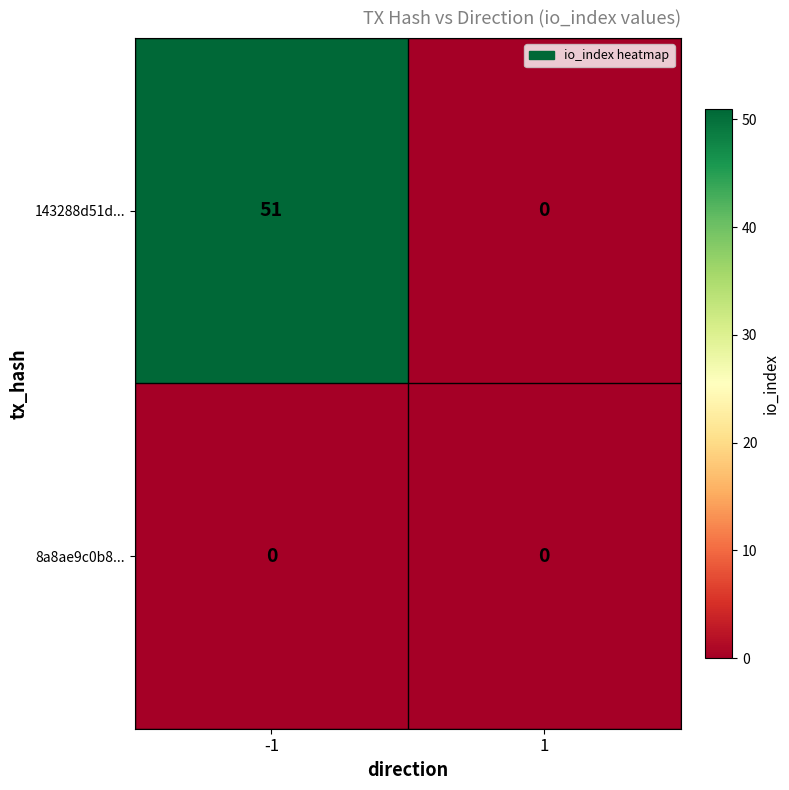

Reading left to right, list all the values displayed in this chart.

143288d51d...: -1=51	1=0
8a8ae9c0b8...: -1=0	1=0